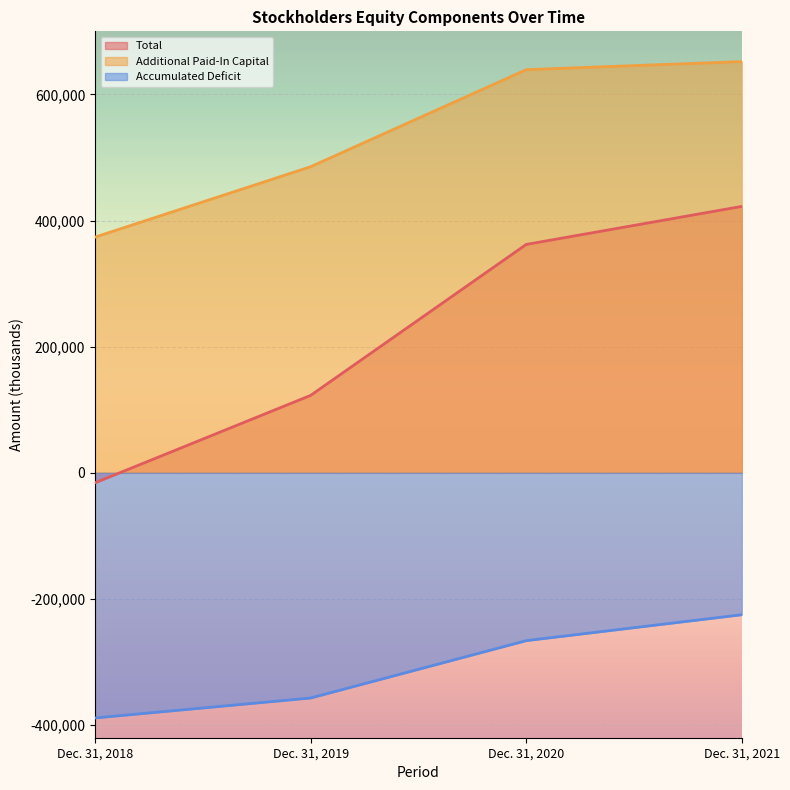

Between Dec. 31, 2018 and Dec. 31, 2019, which series saw the biggest shift?

Total